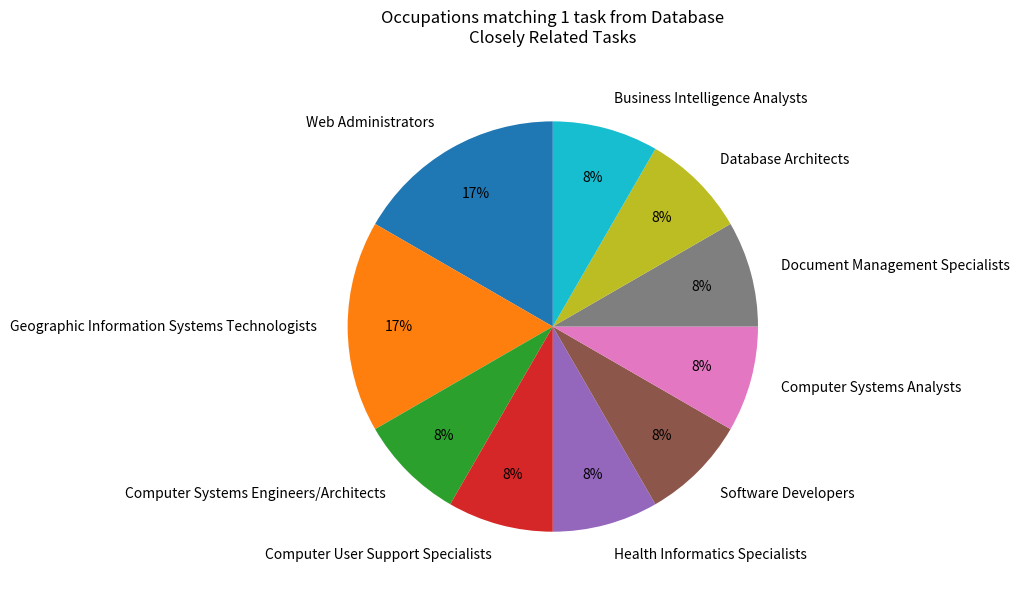

Does Document Management Specialists represent more than half of the total?

No